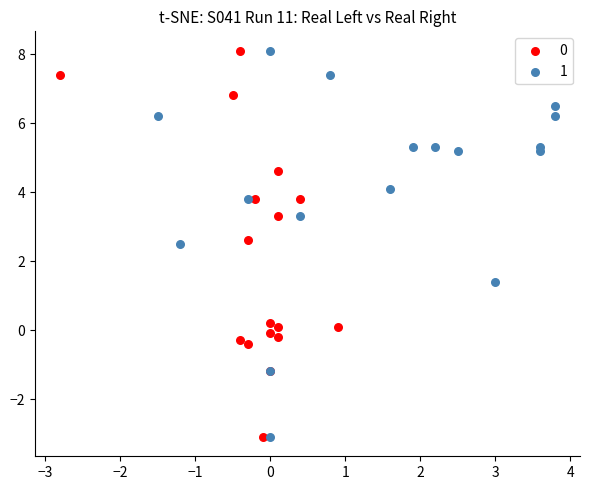

What are all the series names shown in the legend?

0, 1